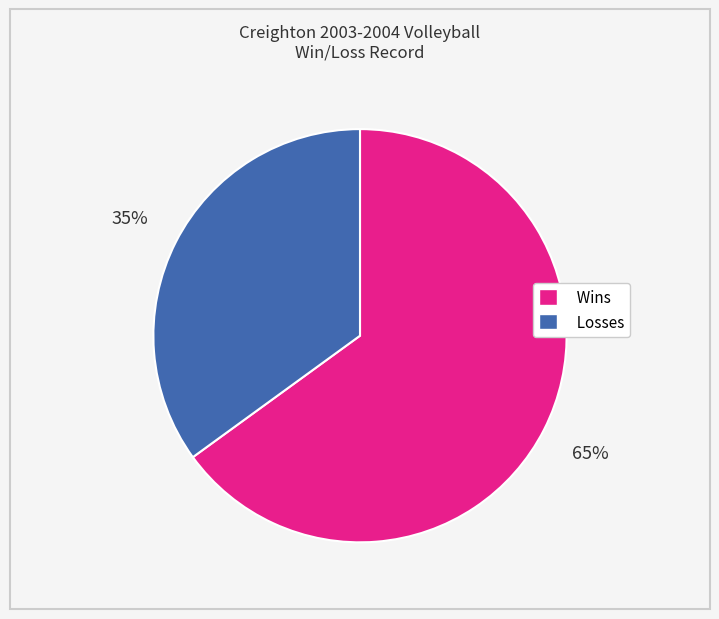

Which category has the smallest portion of the pie?

Losses